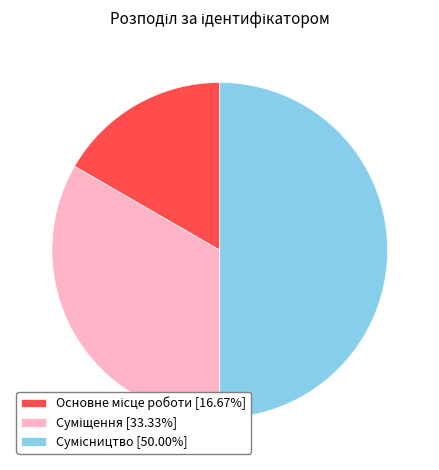

How many slices are in this pie chart?

3